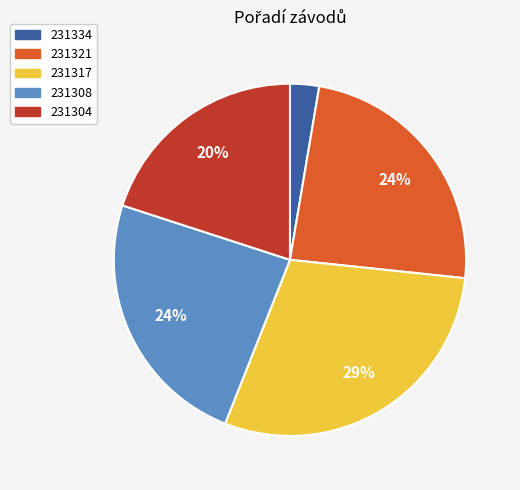

What percentage is the 231334 slice, to the nearest percent?

3%